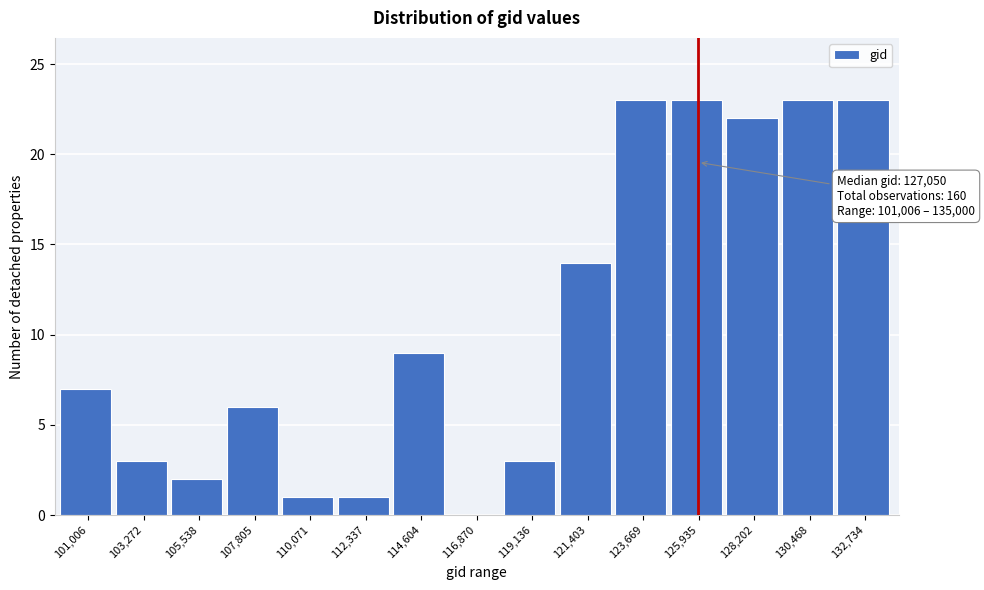

What is the sum of the values at 125,935 and 119,136?

26